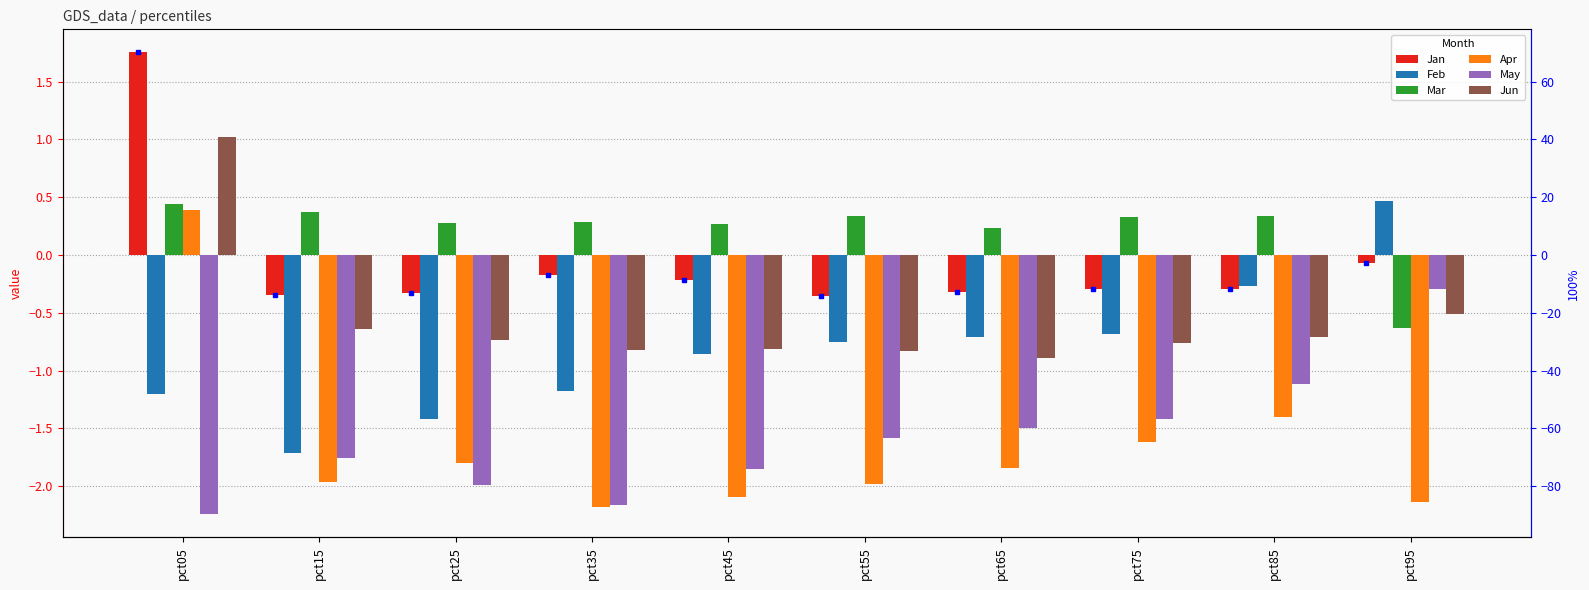

At which category does the chart reach its minimum across all series?

pct05